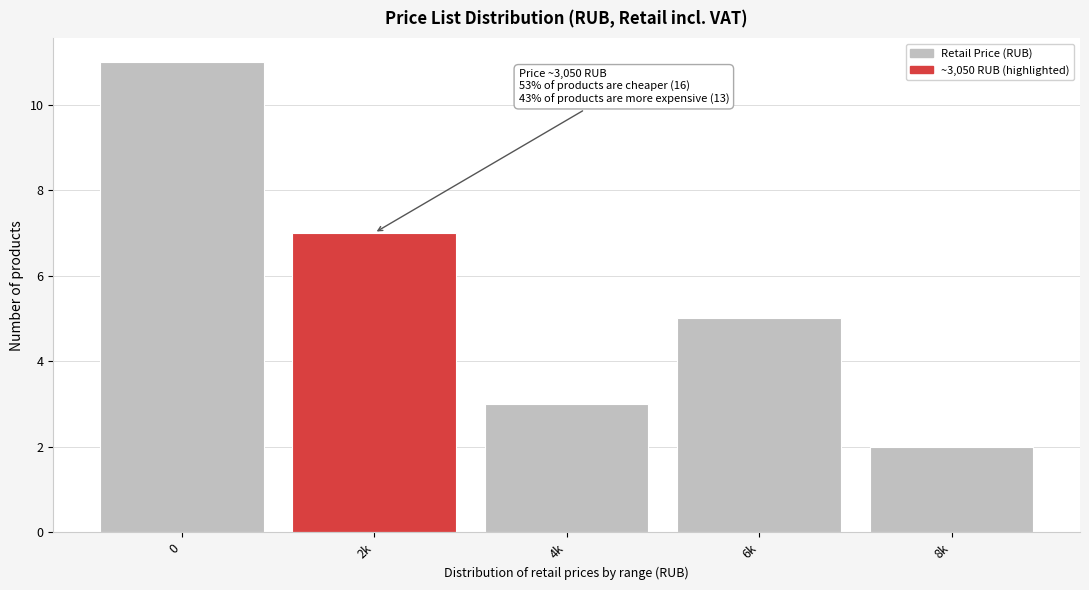

Reading right to left, transcribe all the data shown in this chart.

2	5	3	7	11